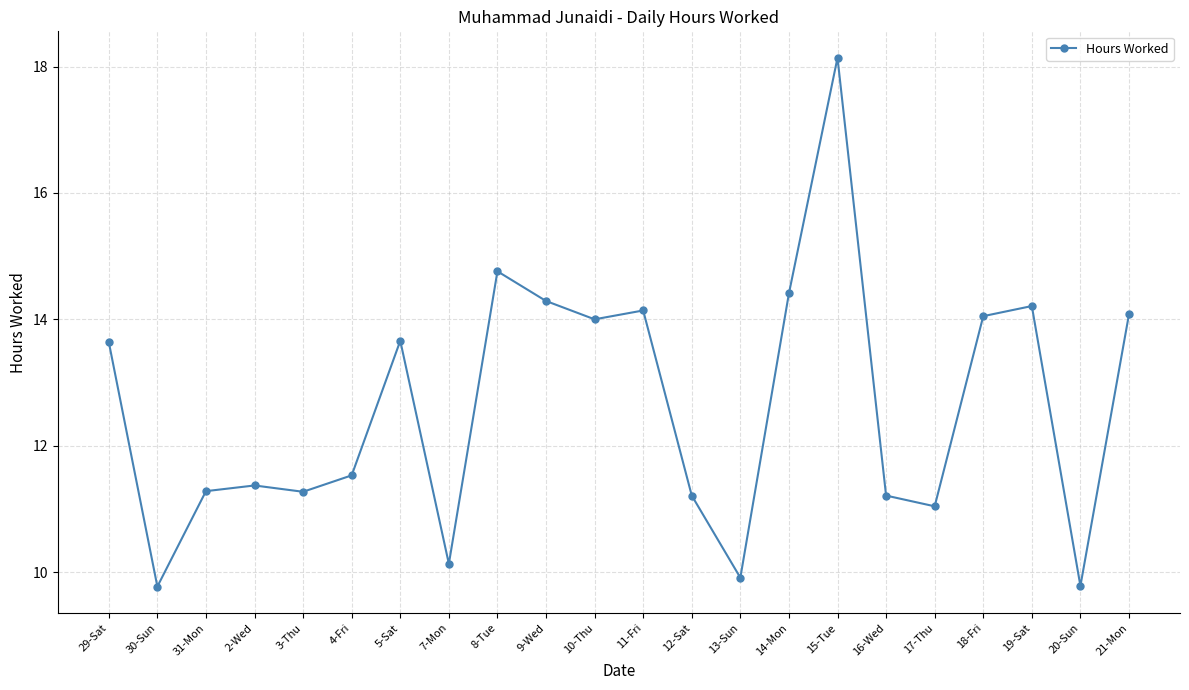

What value does the data have at 29-Sat?

13.6